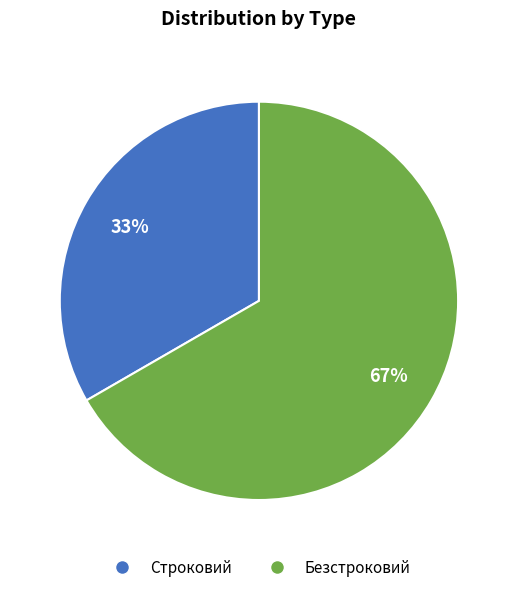

Which slice is the smallest?

Строковий